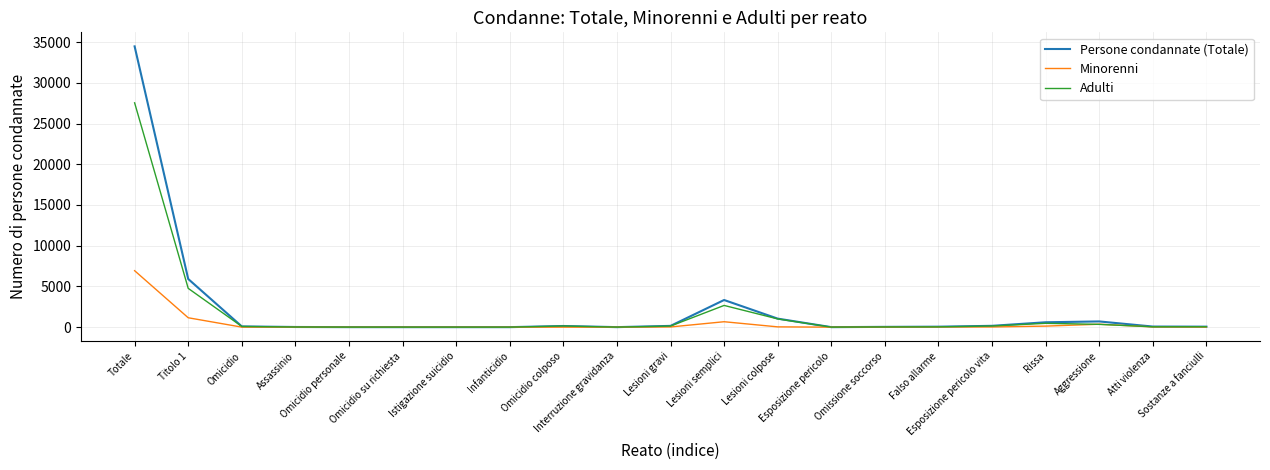

What is the greatest value displayed?

34476